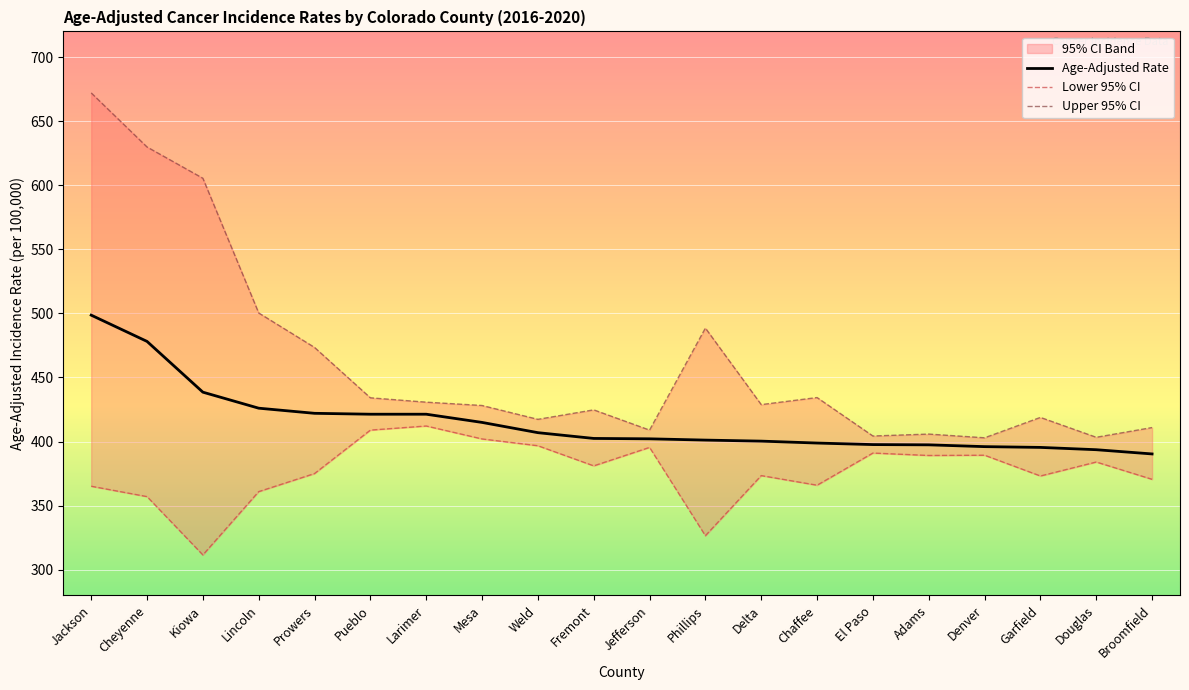

Reading left to right, transcribe all the data shown in this chart.

Age-Adjusted Rate: Jackson=498.6	Cheyenne=478.1	Kiowa=438.5	Lincoln=426.0	Prowers=422.0	Pueblo=421.3	Larimer=421.3	Mesa=414.9	Weld=406.9	Fremont=402.4	Jefferson=402.1	Phillips=401.1	Delta=400.3	Chaffee=398.8	El Paso=397.6	Adams=397.4	Denver=396.0	Garfield=395.4	Douglas=393.6	Broomfield=390.3
Lower 95% CI: Jackson=365.1	Cheyenne=357.0	Kiowa=311.5	Lincoln=360.9	Prowers=375.0	Pueblo=408.9	Larimer=412.1	Mesa=402.0	Weld=396.7	Fremont=381.0	Jefferson=395.4	Phillips=326.5	Delta=373.4	Chaffee=365.9	El Paso=391.0	Adams=389.1	Denver=389.3	Garfield=373.1	Douglas=384.0	Broomfield=370.5
Upper 95% CI: Jackson=672.0	Cheyenne=629.8	Kiowa=605.4	Lincoln=500.3	Prowers=473.4	Pueblo=434.1	Larimer=430.7	Mesa=428.1	Weld=417.3	Fremont=424.7	Jefferson=408.9	Phillips=488.5	Delta=428.8	Chaffee=434.3	El Paso=404.3	Adams=405.8	Denver=402.9	Garfield=418.8	Douglas=403.3	Broomfield=410.9